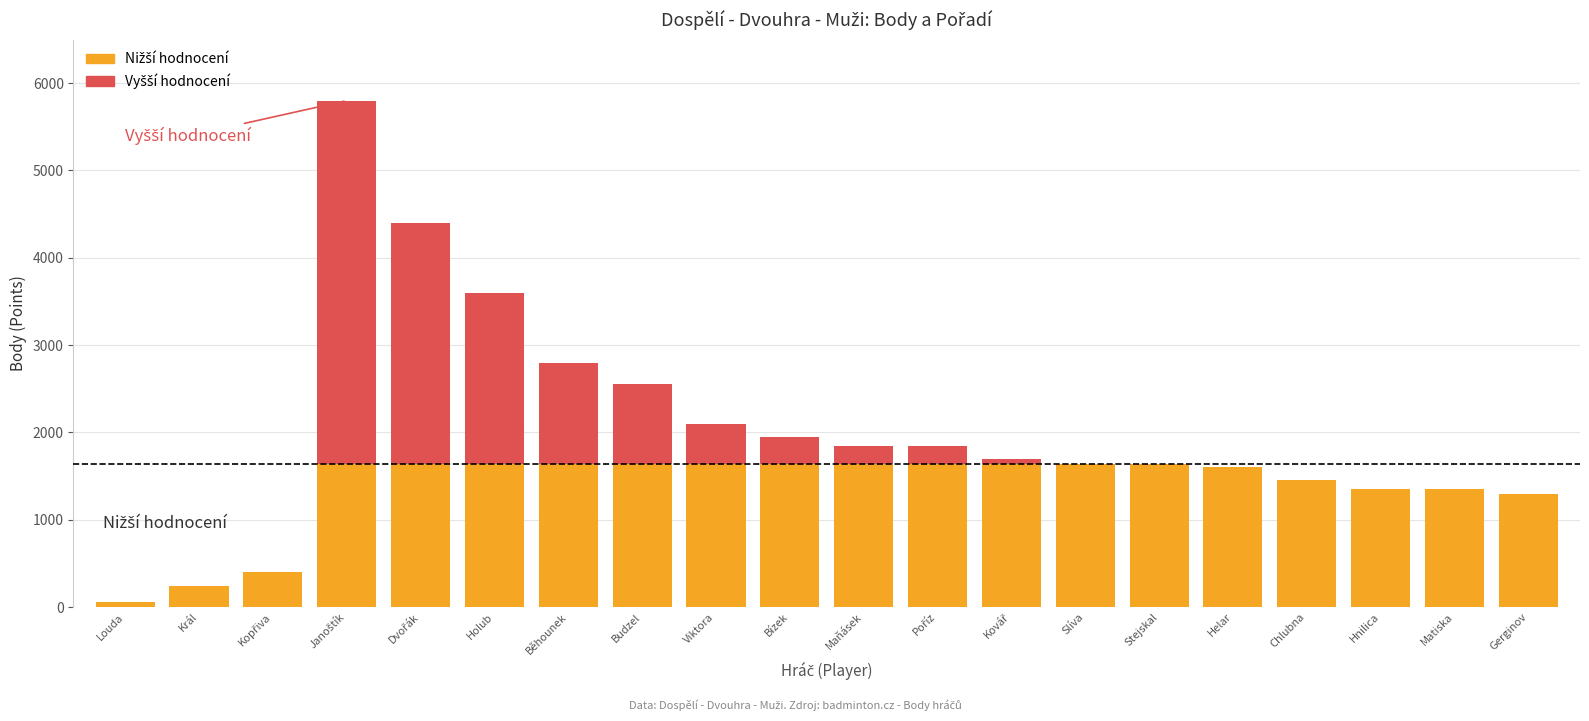

Between Kopřiva and Matiska, which series saw the biggest shift?

Nižší hodnocení